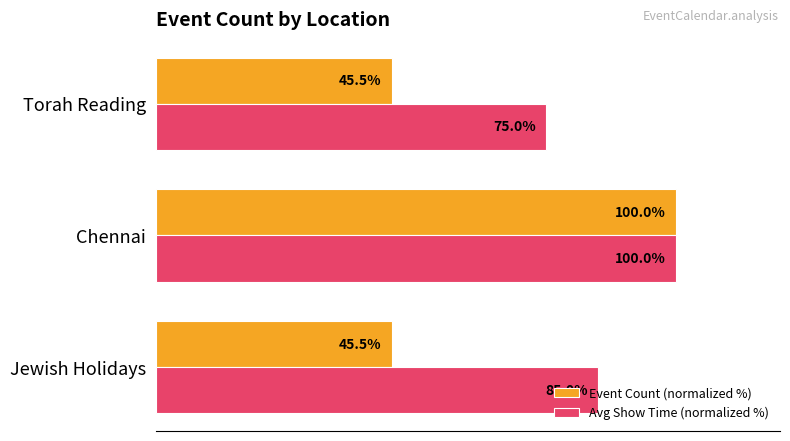

Which series has the largest total across all categories?

Avg Show Time (normalized %)